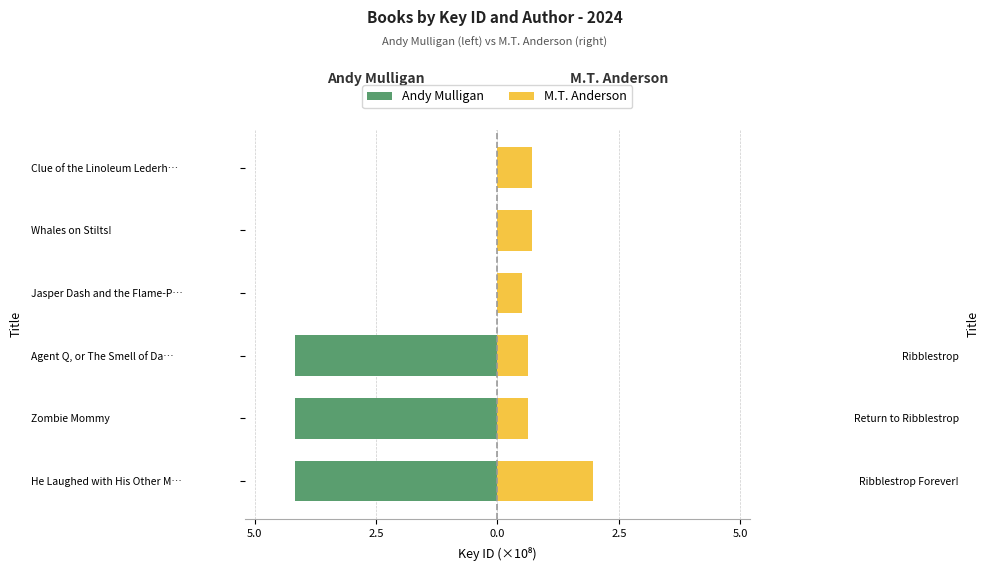

Reading left to right, what are all the values shown in this chart?

Andy Mulligan: -4.1	-4.1	-4.1	0.0	0.0	0.0
M.T. Anderson: 1.9	0.6	0.6	0.5	0.7	0.7